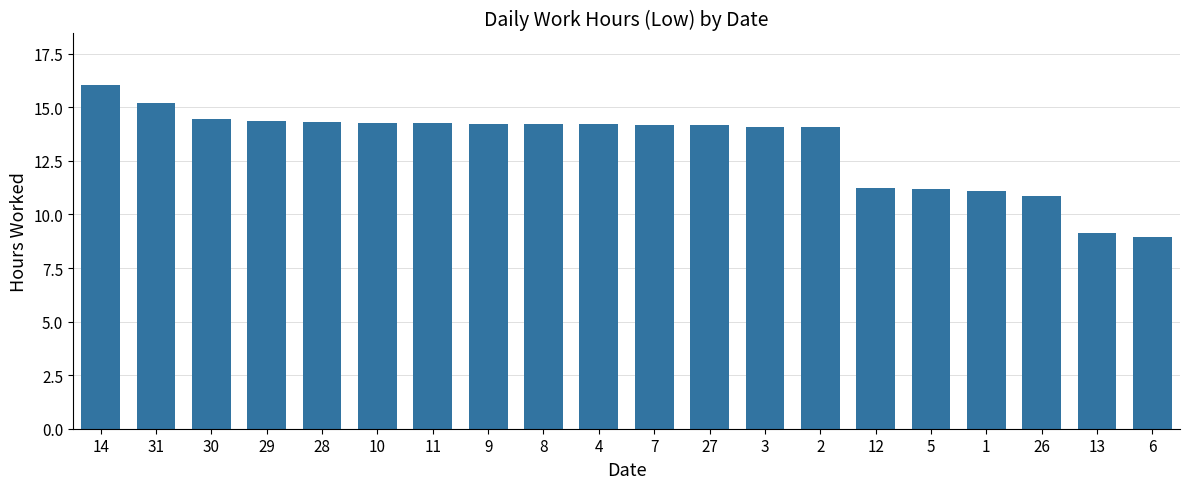

What is the maximum value shown in the chart?

16.0